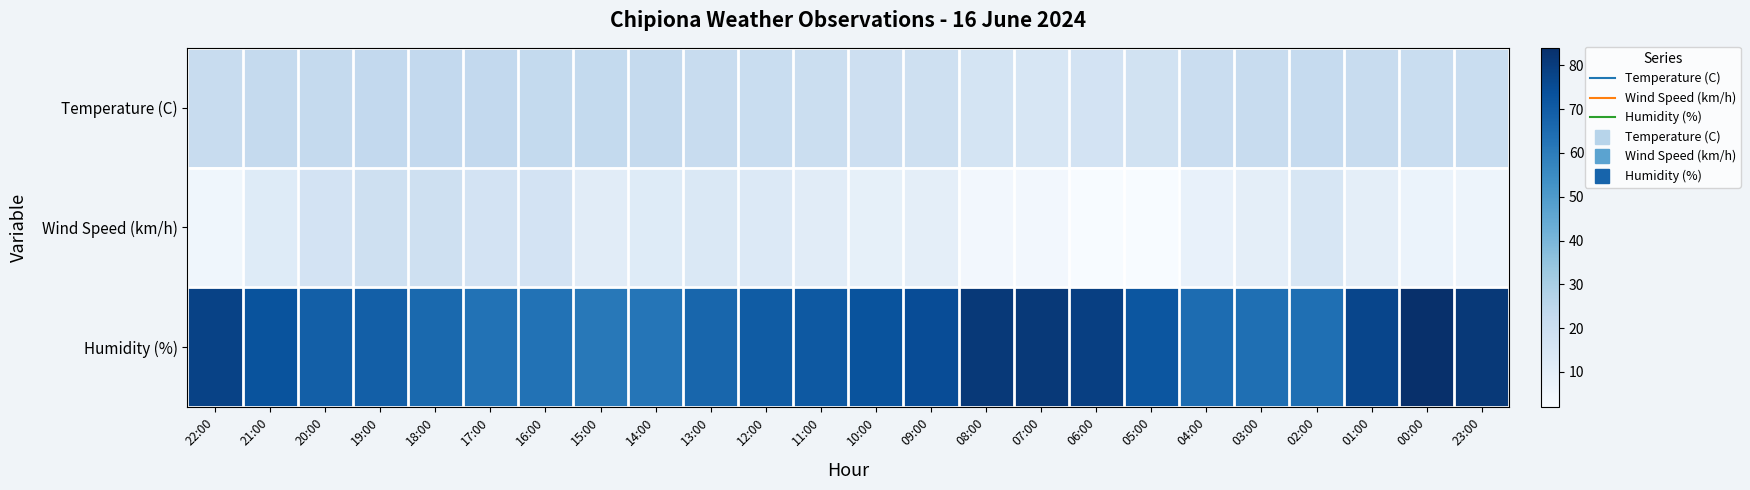

Reading left to right, extract all data points from this chart.

Temperature (C): 22:00=21.6	21:00=22.6	20:00=22.6	19:00=23.2	18:00=23.4	17:00=23.3	16:00=22.9	15:00=22.9	14:00=22.6	13:00=21.3	12:00=21.2	11:00=20.5	10:00=19.5	09:00=19.2	08:00=16.4	07:00=15.2	06:00=16.9	05:00=18.0	04:00=20.7	03:00=21.5	02:00=22.3	01:00=21.6	00:00=21.0	23:00=21.1
Wind Speed (km/h): 22:00=5.0	21:00=12.0	20:00=17.0	19:00=19.0	18:00=19.0	17:00=17.0	16:00=17.0	15:00=11.0	14:00=12.0	13:00=14.0	12:00=13.0	11:00=11.0	10:00=9.0	09:00=10.0	08:00=4.0	07:00=4.0	06:00=2.0	05:00=2.0	04:00=8.0	03:00=10.0	02:00=15.0	01:00=10.0	00:00=7.0	23:00=6.0
Humidity (%): 22:00=78.0	21:00=73.0	20:00=69.0	19:00=69.0	18:00=66.0	17:00=63.0	16:00=63.0	15:00=61.0	14:00=62.0	13:00=67.0	12:00=70.0	11:00=71.0	10:00=73.0	09:00=75.0	08:00=81.0	07:00=81.0	06:00=79.0	05:00=72.0	04:00=65.0	03:00=64.0	02:00=64.0	01:00=77.0	00:00=84.0	23:00=81.0